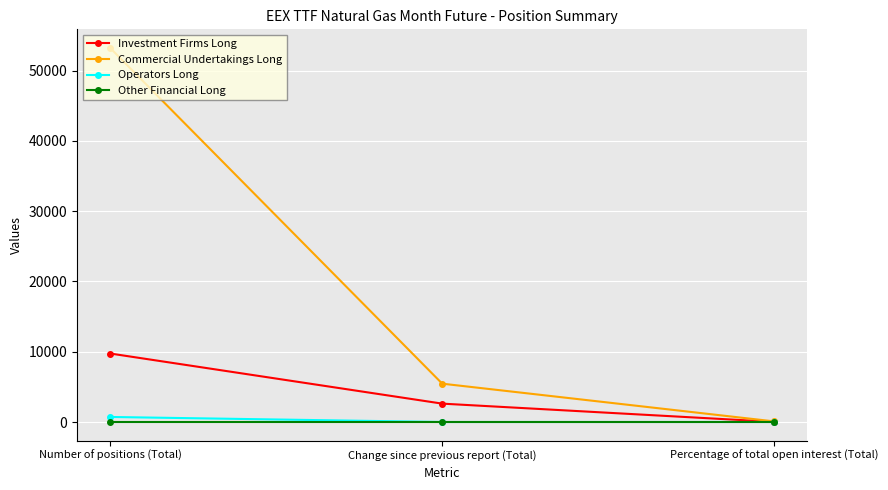

At which label does Investment Firms Long reach its peak?

Number of positions (Total)